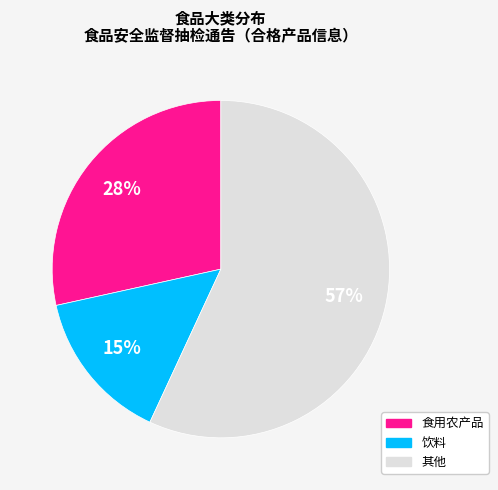

To the nearest percent, what is the difference between the largest and smallest slice percentages?

42%